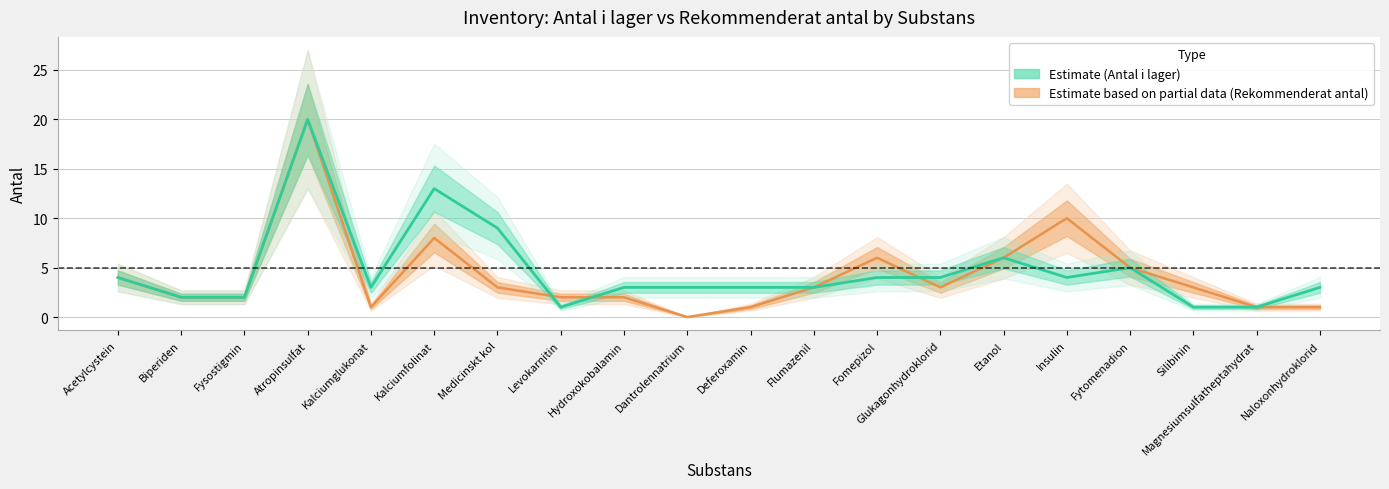

Which category has the highest value in the Rekommenderat antal (Estimate based on partial data) series?

Atropinsulfat